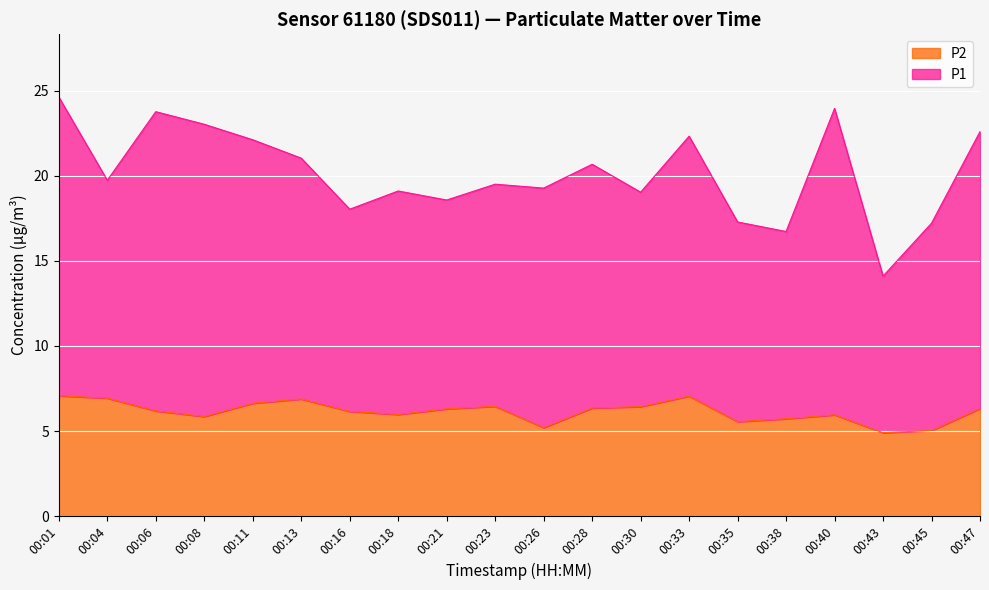

Reading right to left, extract all data points from this chart.

00:47=6.3	00:45=5.0	00:43=4.9	00:40=6.0	00:38=5.7	00:35=5.5	00:33=7.0	00:30=6.4	00:28=6.3	00:26=5.2	00:23=6.5	00:21=6.3	00:18=6.0	00:16=6.2	00:13=6.9	00:11=6.6	00:08=5.8	00:06=6.2	00:04=6.9	00:01=7.1